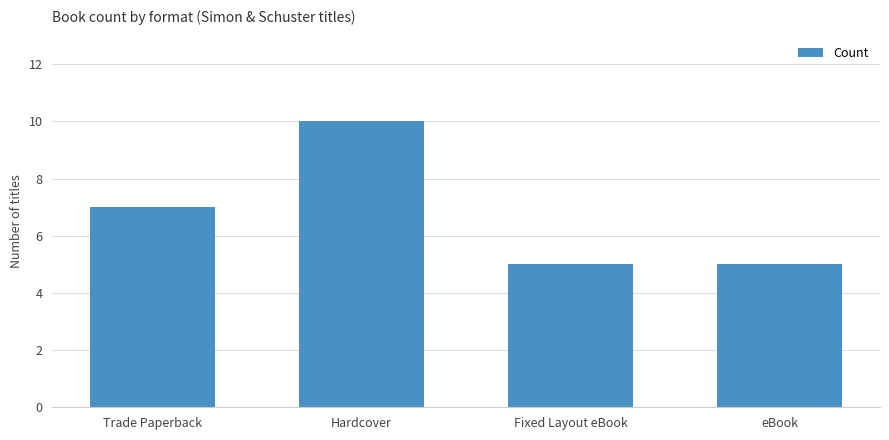

Is it true that the value at Fixed Layout eBook is 2?

False